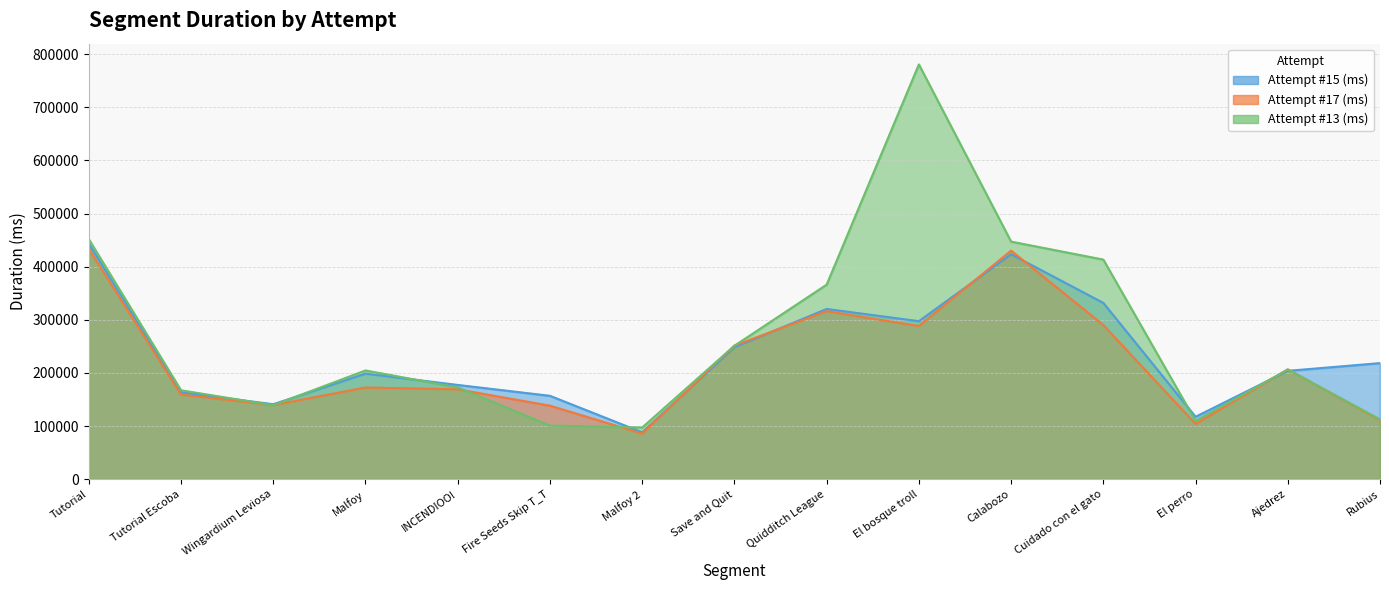

At which category does Attempt #13 (ms) reach its first local peak?

Malfoy